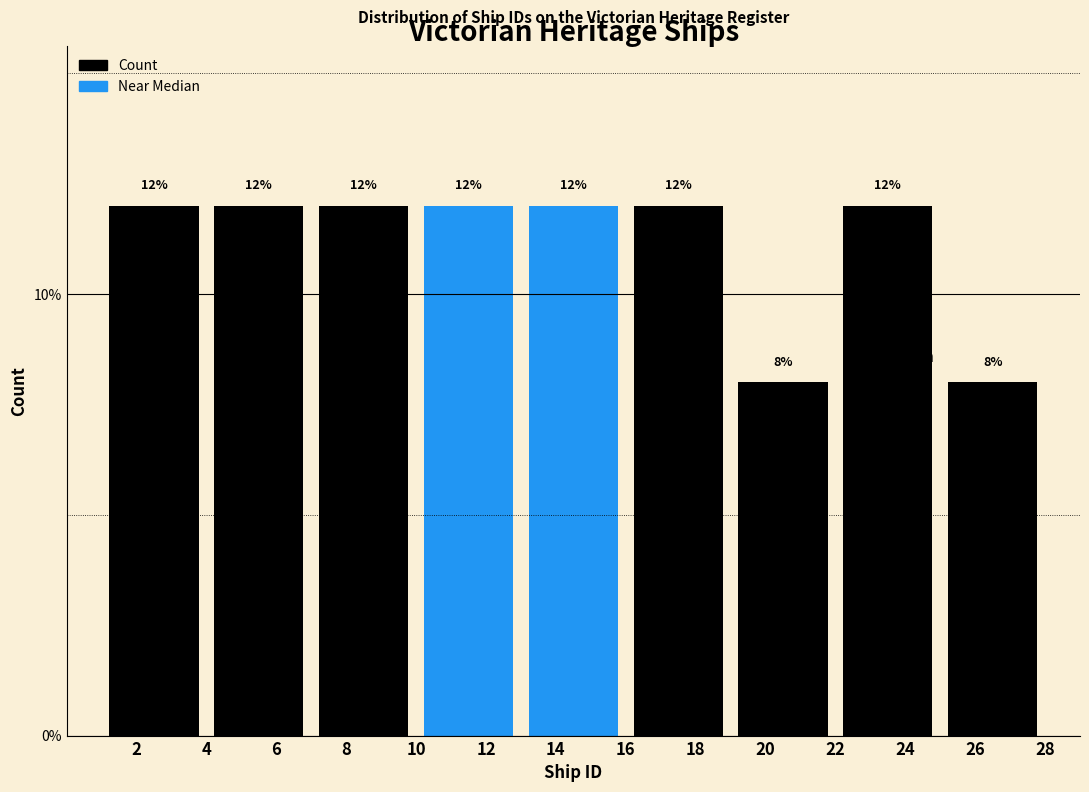

How tall is the bar that spans 4 to 7 on the x-axis?

12